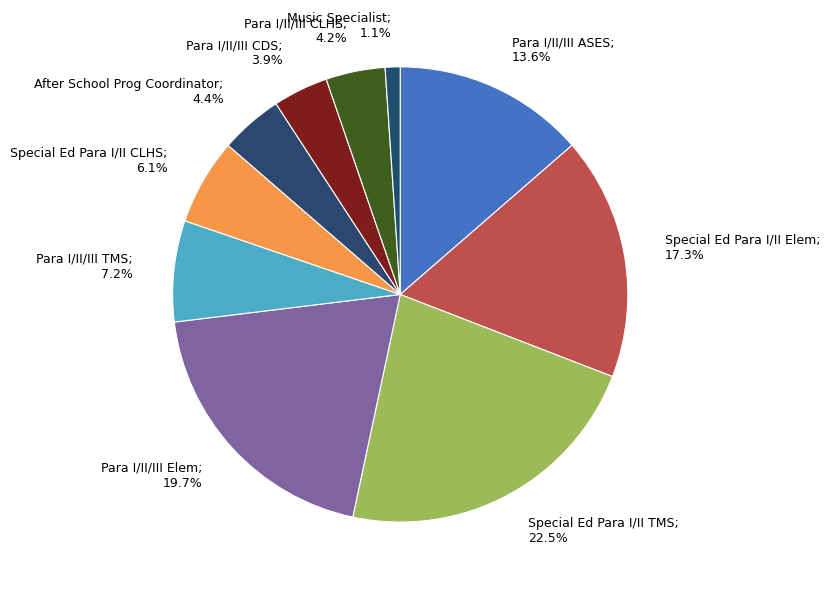

Does any single category account for the majority?

No